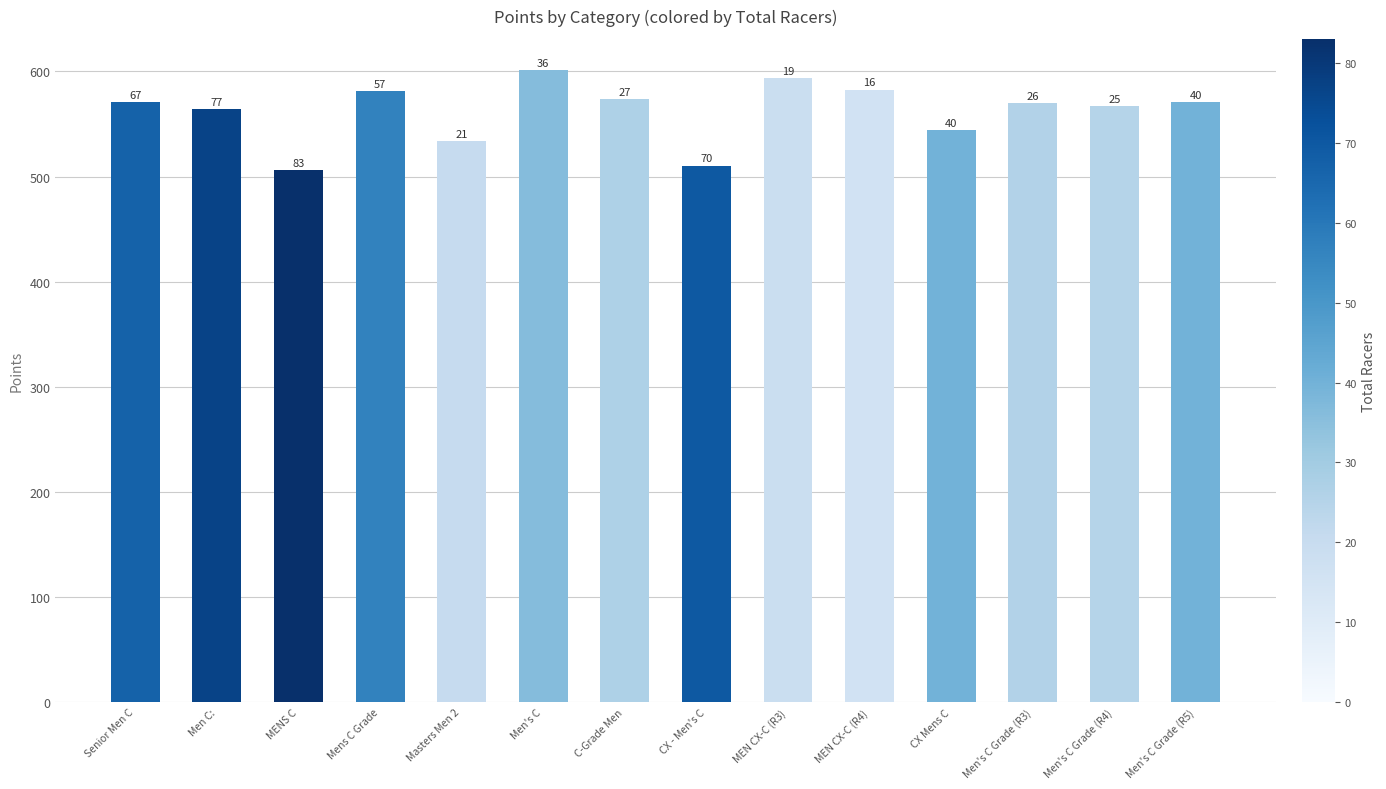

Does the chart contain any negative values?

No